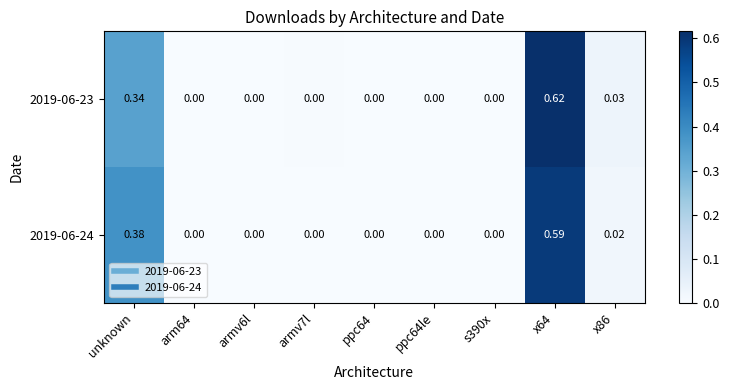

Which series has the widest spread of values?

2019-06-23